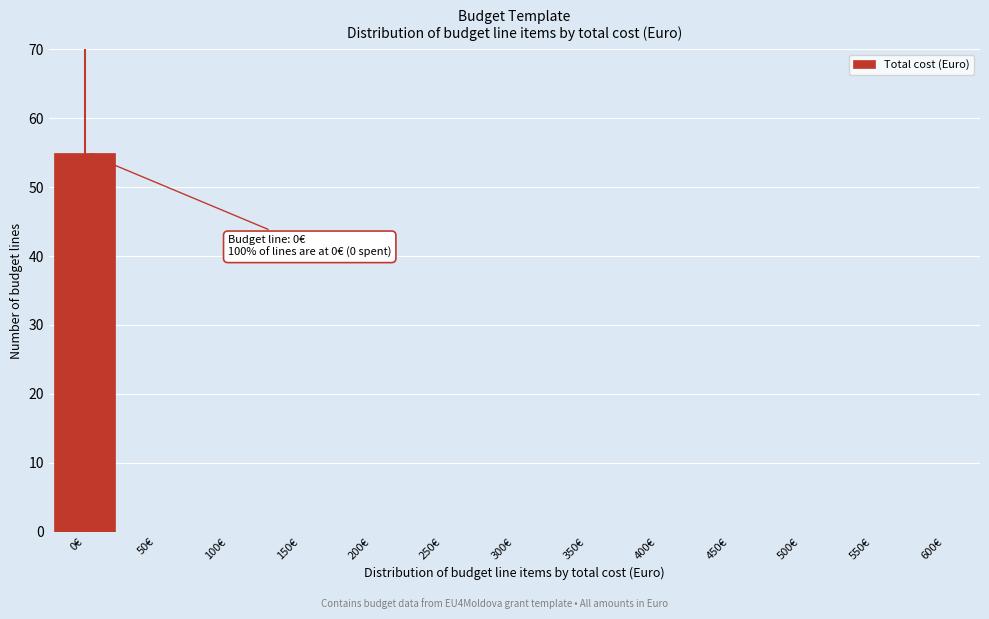

Reading left to right, what are all the values shown in this chart?

0€=55	50€=0	100€=0	150€=0	200€=0	250€=0	300€=0	350€=0	400€=0	450€=0	500€=0	550€=0	600€=0